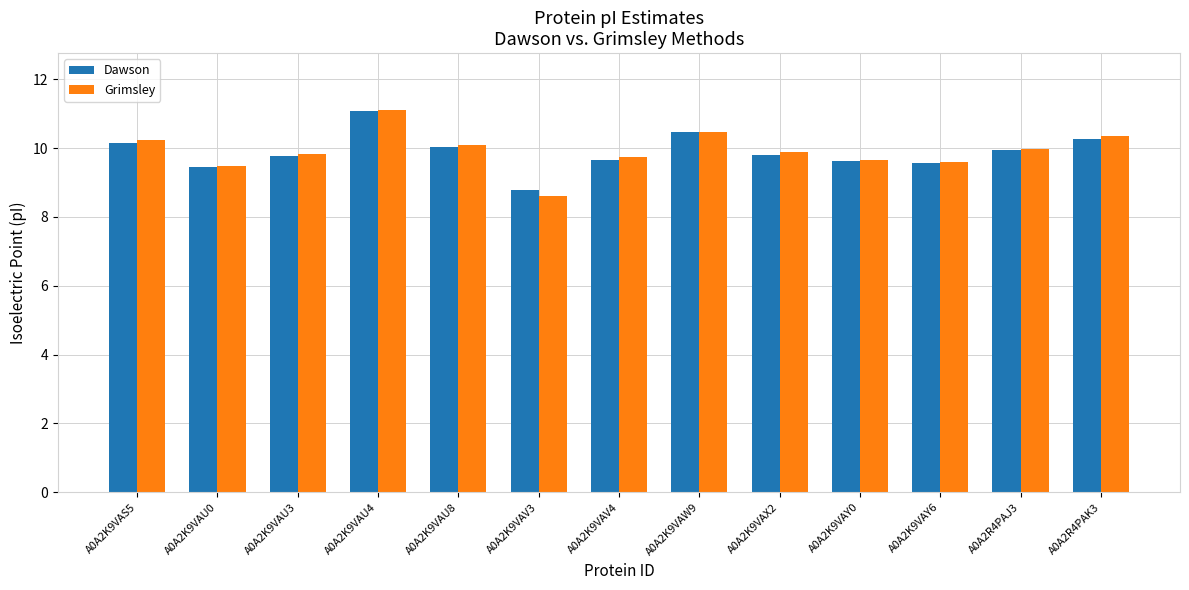

What value does the Dawson series have at A0A2K9VAV3?

8.8